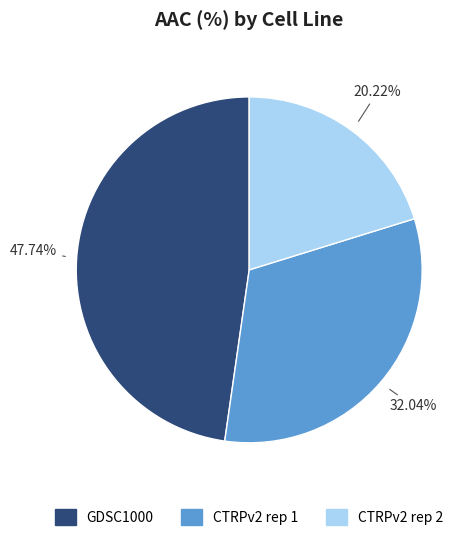

Rank the categories by value from highest to lowest.

GDSC1000, CTRPv2 rep 1, CTRPv2 rep 2